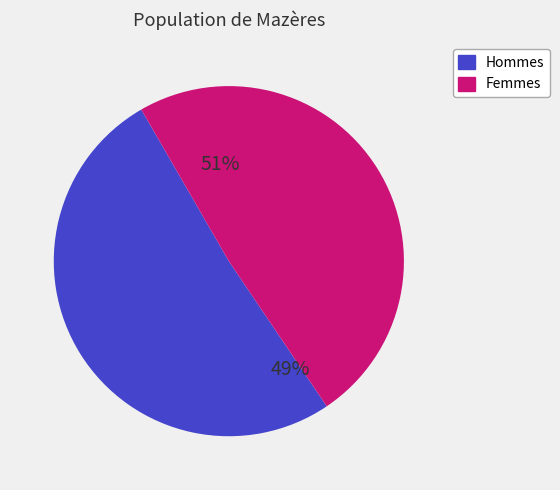

Between 6 and 4, which is larger?

6